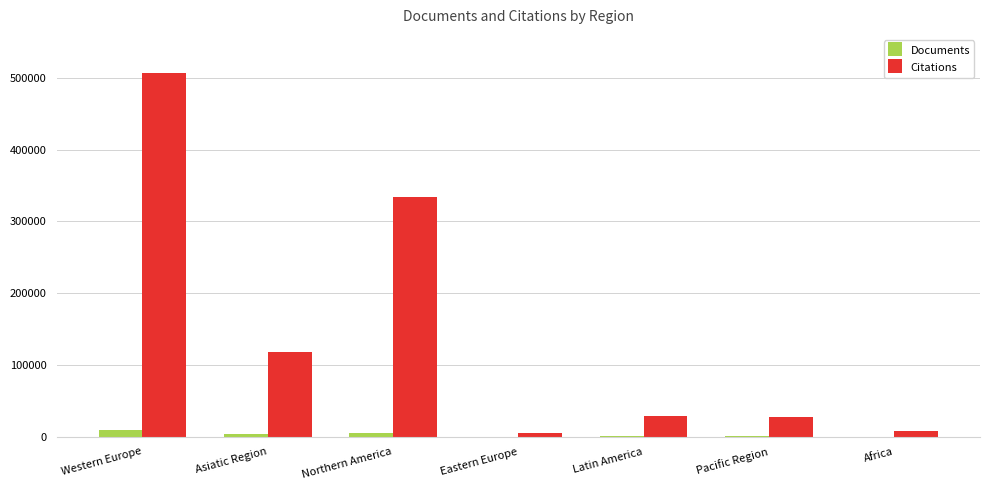

What is the approximate value of Documents at Asiatic Region, to the nearest 10?

3940